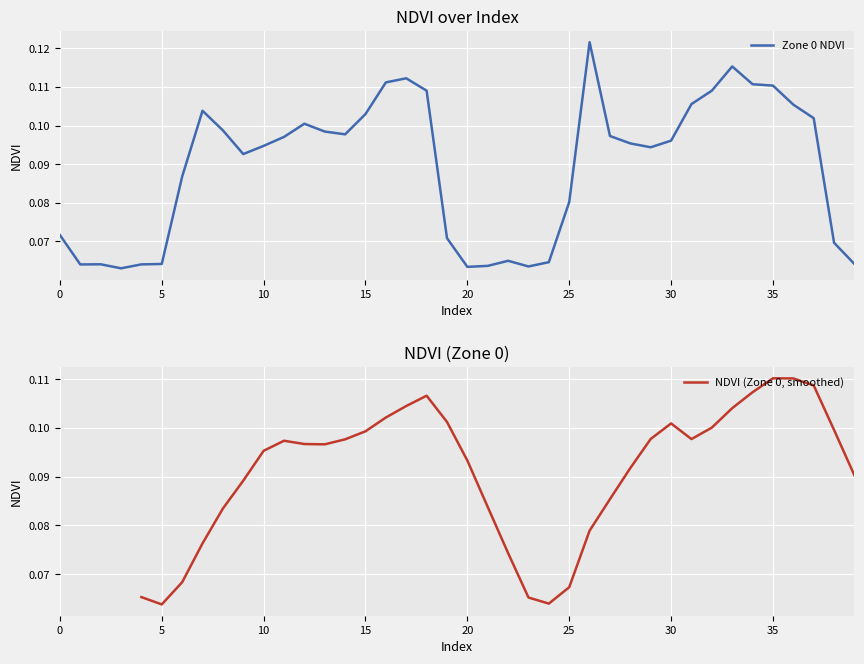

The value at 27 is 0.0. True or false?

False